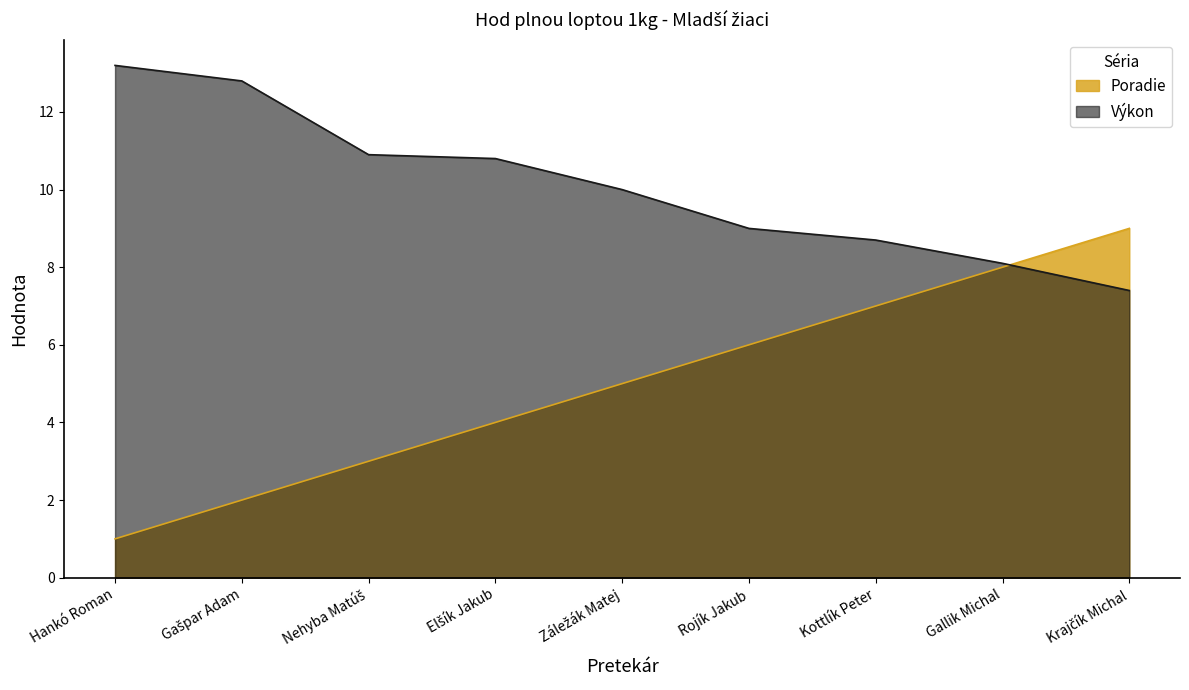

Where does the Výkon series first go above 10?

Hankó Roman